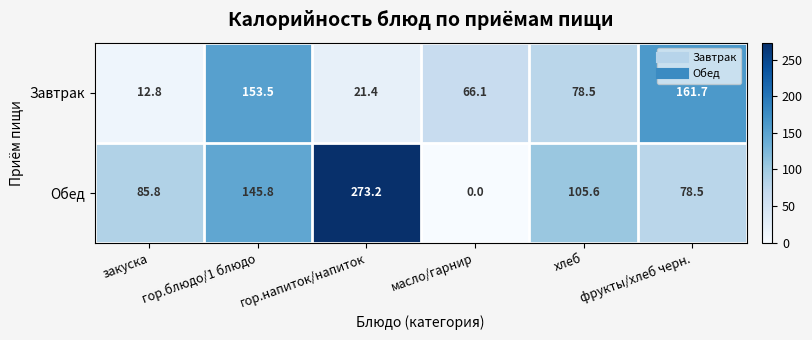

What is the average value of the Обед series?

114.8